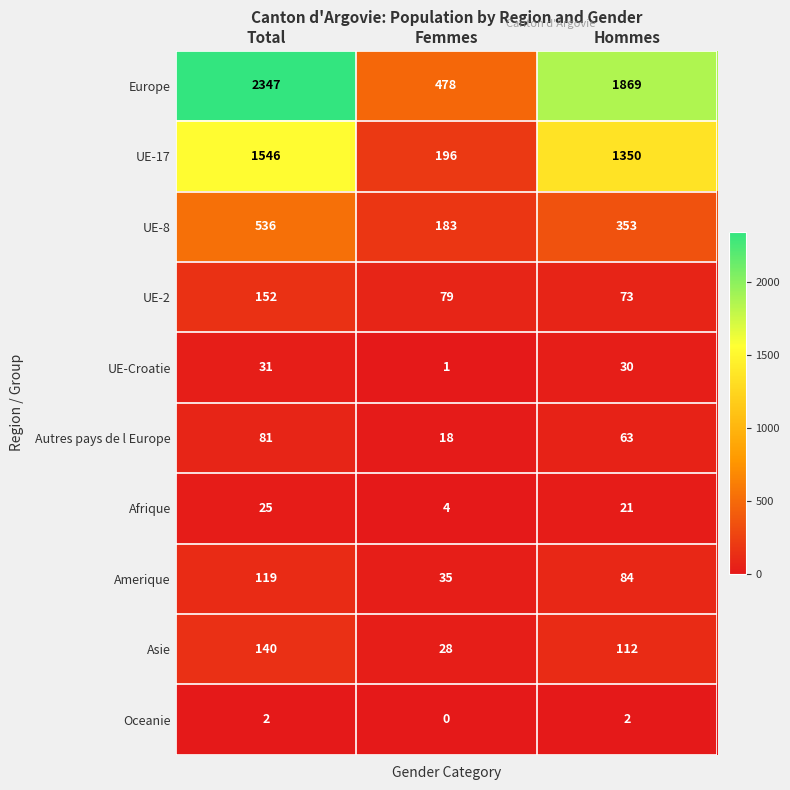

List the series in order of their peak value, lowest first.

Oceanie, Afrique, UE-Croatie, Autres pays de l Europe, Amerique, Asie, UE-2, UE-8, UE-17, Europe